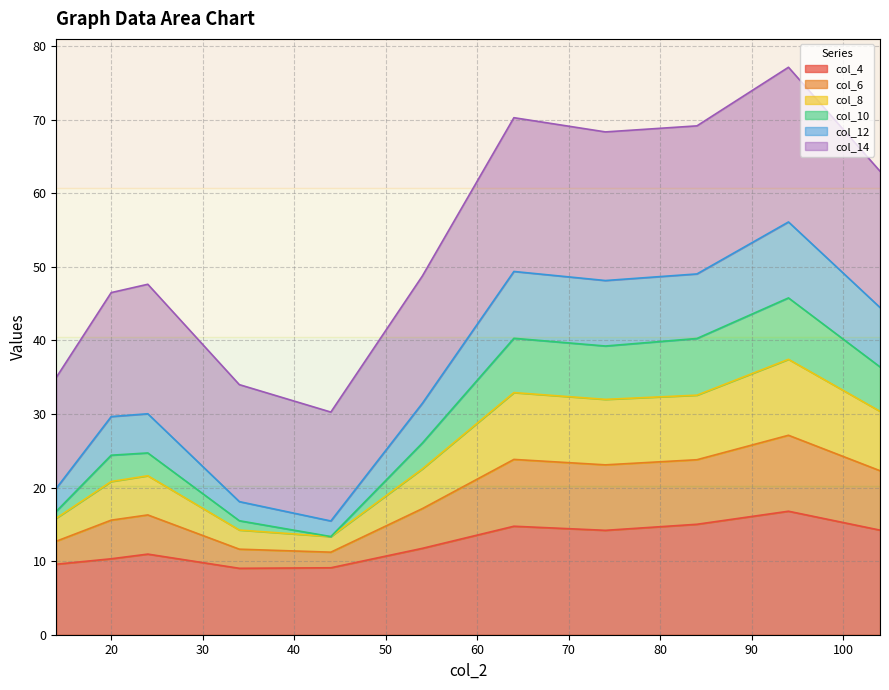

At which label does col_10 reach its peak?

94